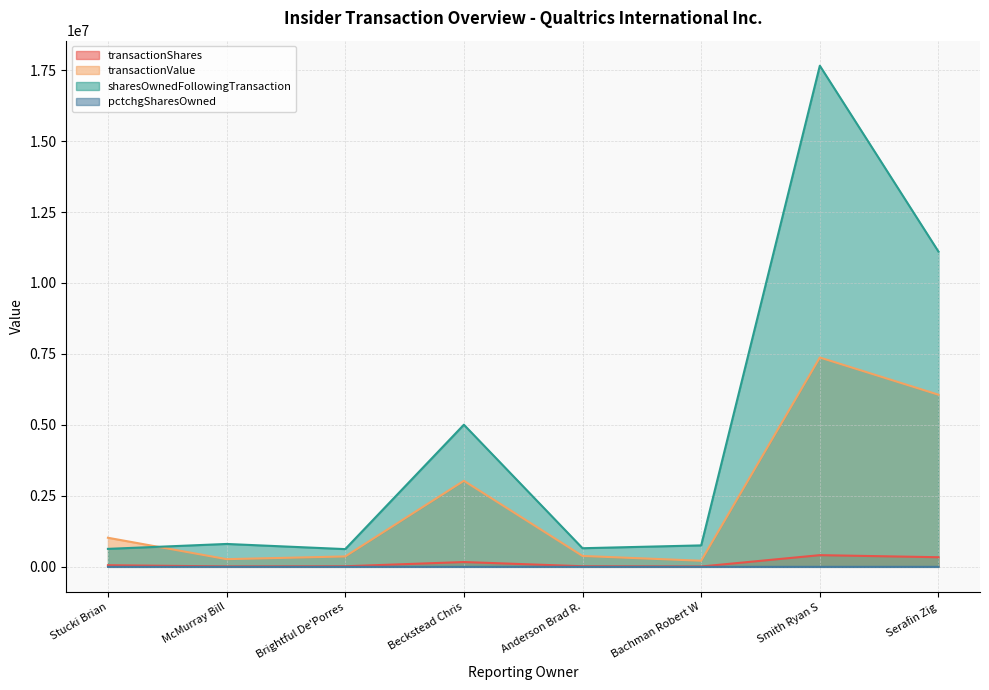

What is the difference between the transactionShares values at Smith Ryan S and Bachman Robert W?

400115